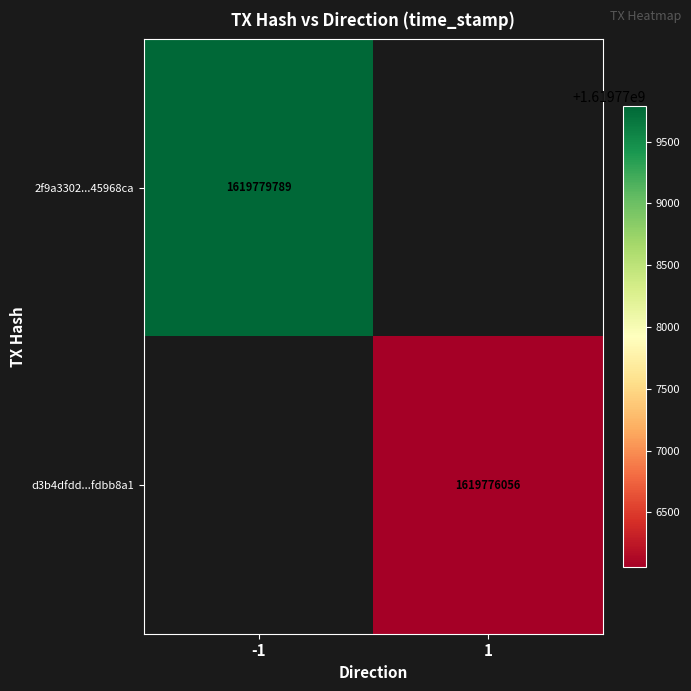

The value of d3b4dfdd...fdbb8a1 at 1 is 1619776056. True or false?

True